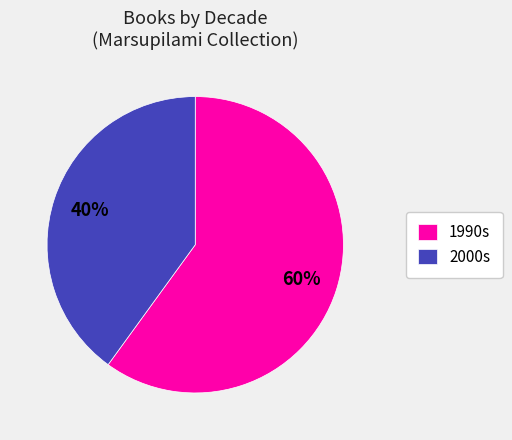

Count the number of slices in the pie.

2